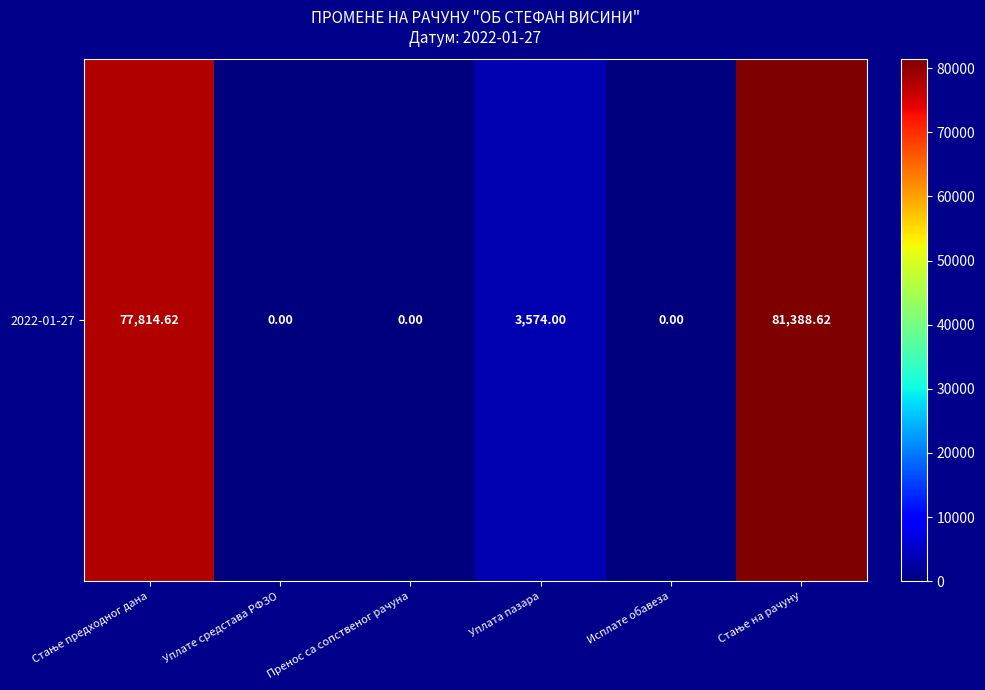

Rank the categories by value from lowest to highest.

Уплате средстава РФЗО, Пренос са сопственог рачуна, Исплате обавеза, Уплата пазара, Стање предходног дана, Стање на рачуну